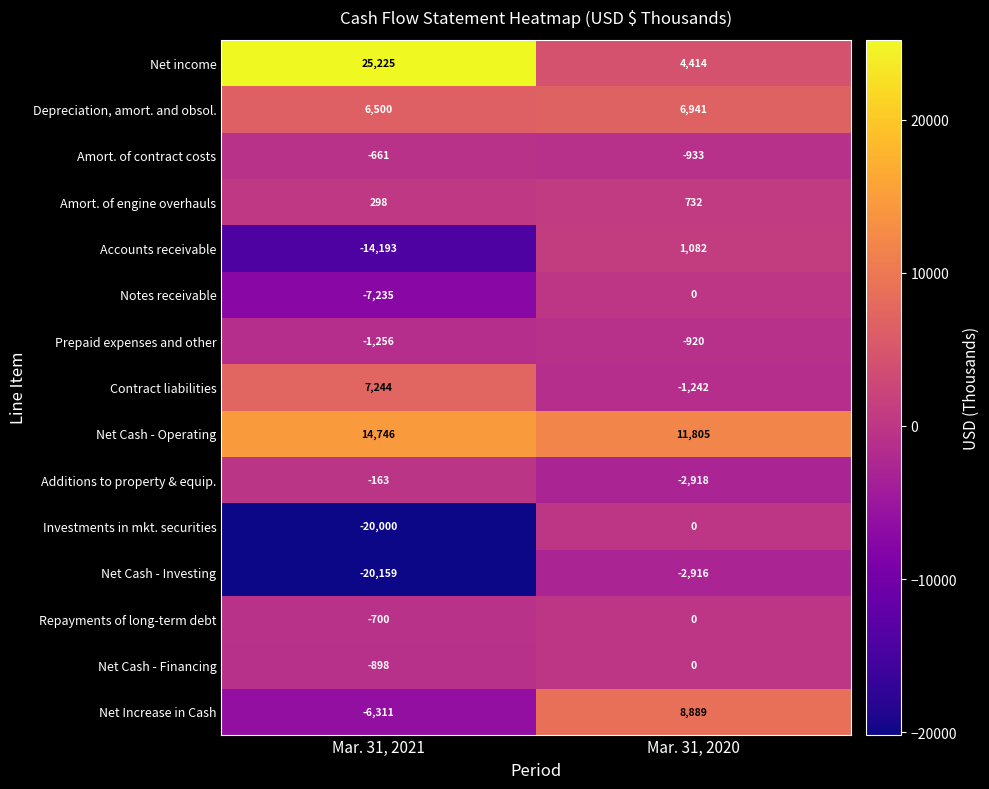

Reading left to right, list all the values displayed in this chart.

Net income: 25225	4414
Depreciation, amort. and obsol.: 6500	6941
Amort. of contract costs: -661	-933
Amort. of engine overhauls: 298	732
Accounts receivable: -14193	1082
Notes receivable: -7235	0
Prepaid expenses and other: -1256	-920
Contract liabilities: 7244	-1242
Net Cash - Operating: 14746	11805
Additions to property & equip.: -163	-2918
Investments in mkt. securities: -20000	0
Net Cash - Investing: -20159	-2916
Repayments of long-term debt: -700	0
Net Cash - Financing: -898	0
Net Increase in Cash: -6311	8889